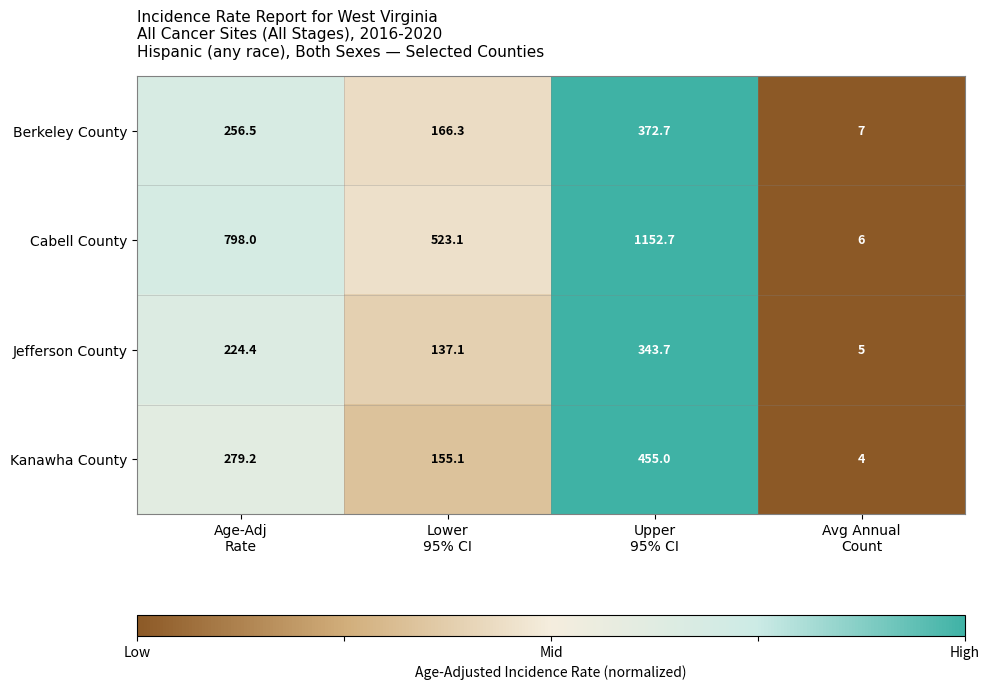

At how many categories does at least one series exceed 368?

3